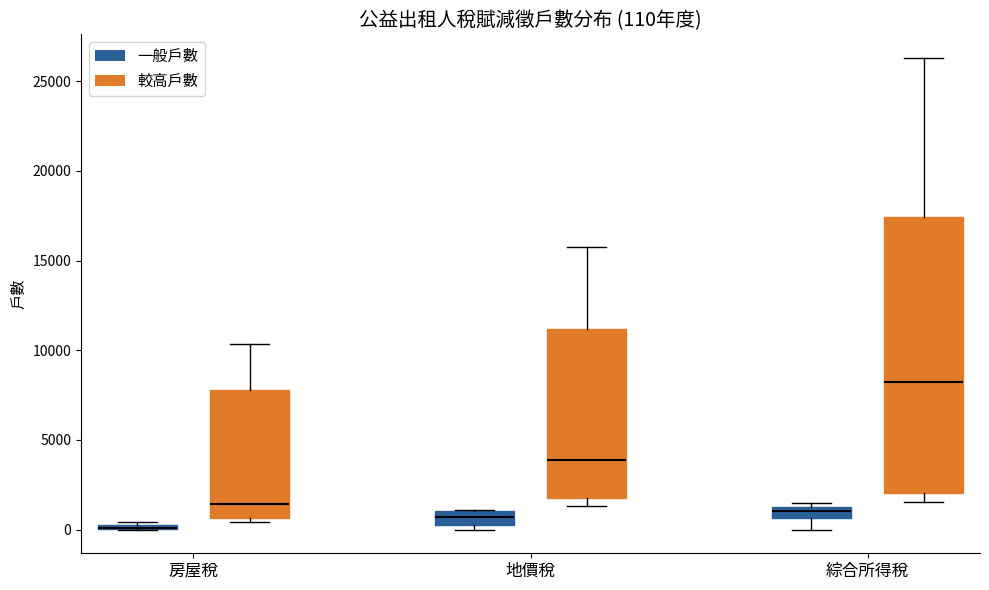

Comparing the boxes themselves (not the whiskers), which one is the tallest?

綜合所得稅 (較高戶數)